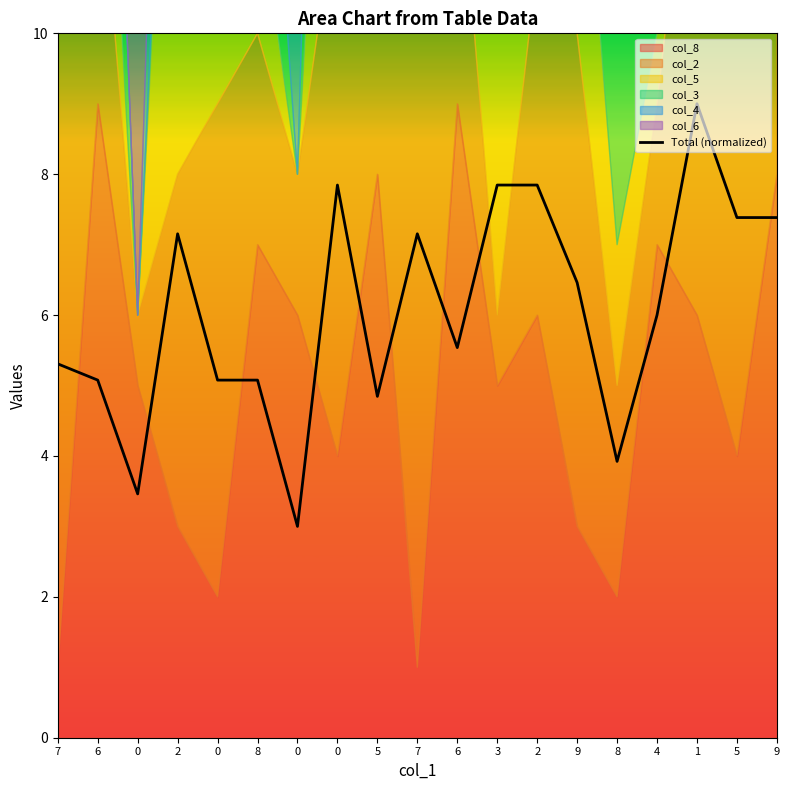

What is the change in value from 0 to 8?

+1.6